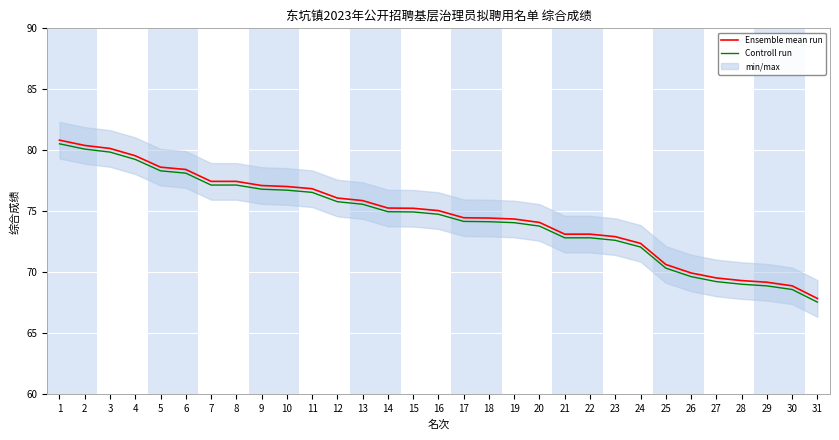

At which category is the sum across all series the highest?

1